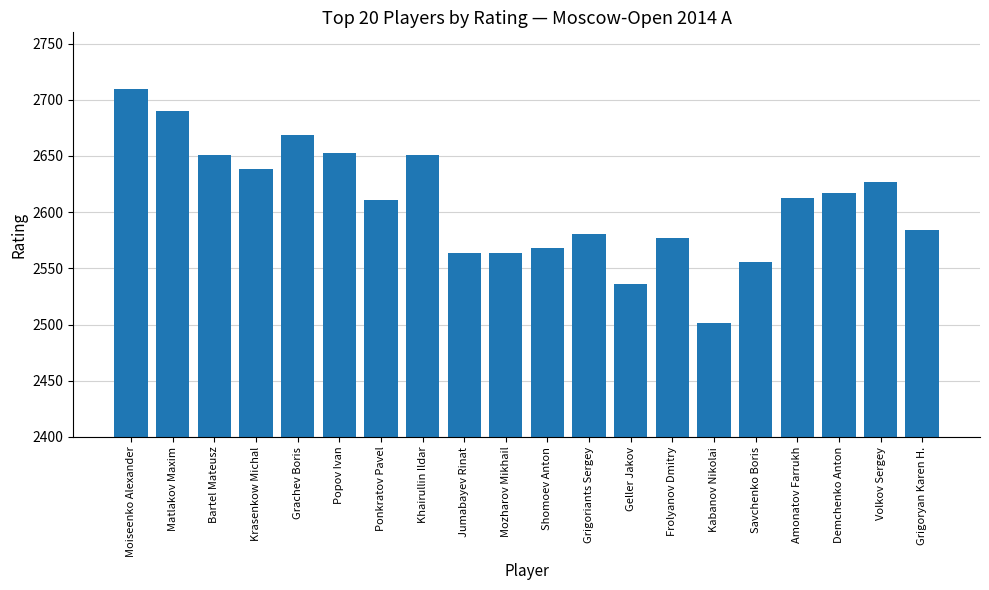

What is the smallest value displayed?

2501